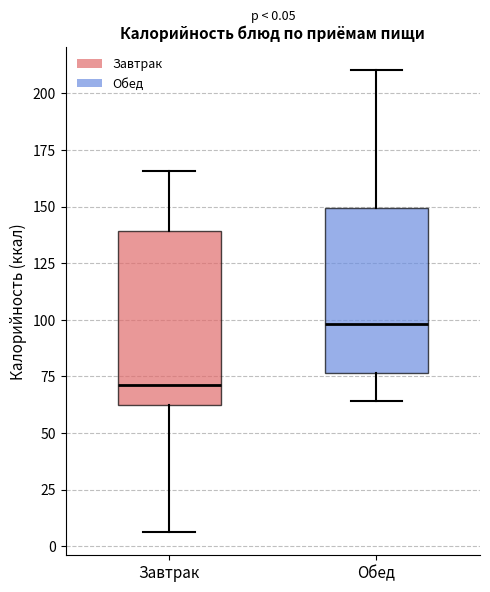

Which box's median line is the highest?

Обед